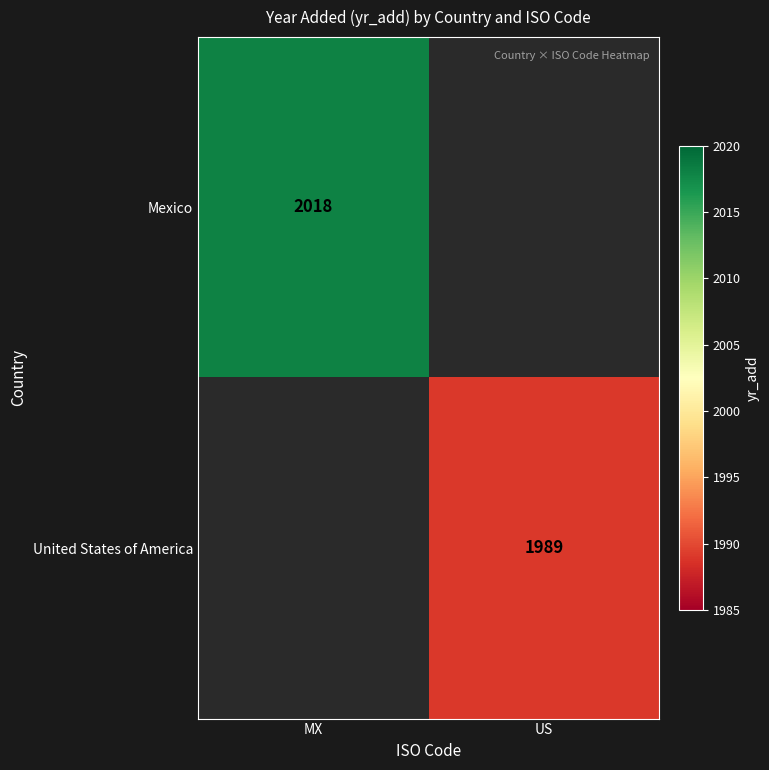

Is it true that United States of America equals 3296 at US?

False